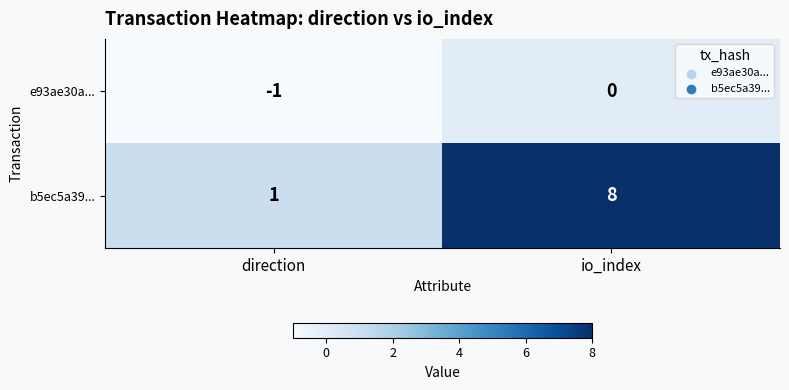

At which category does the chart reach its peak across all series?

io_index